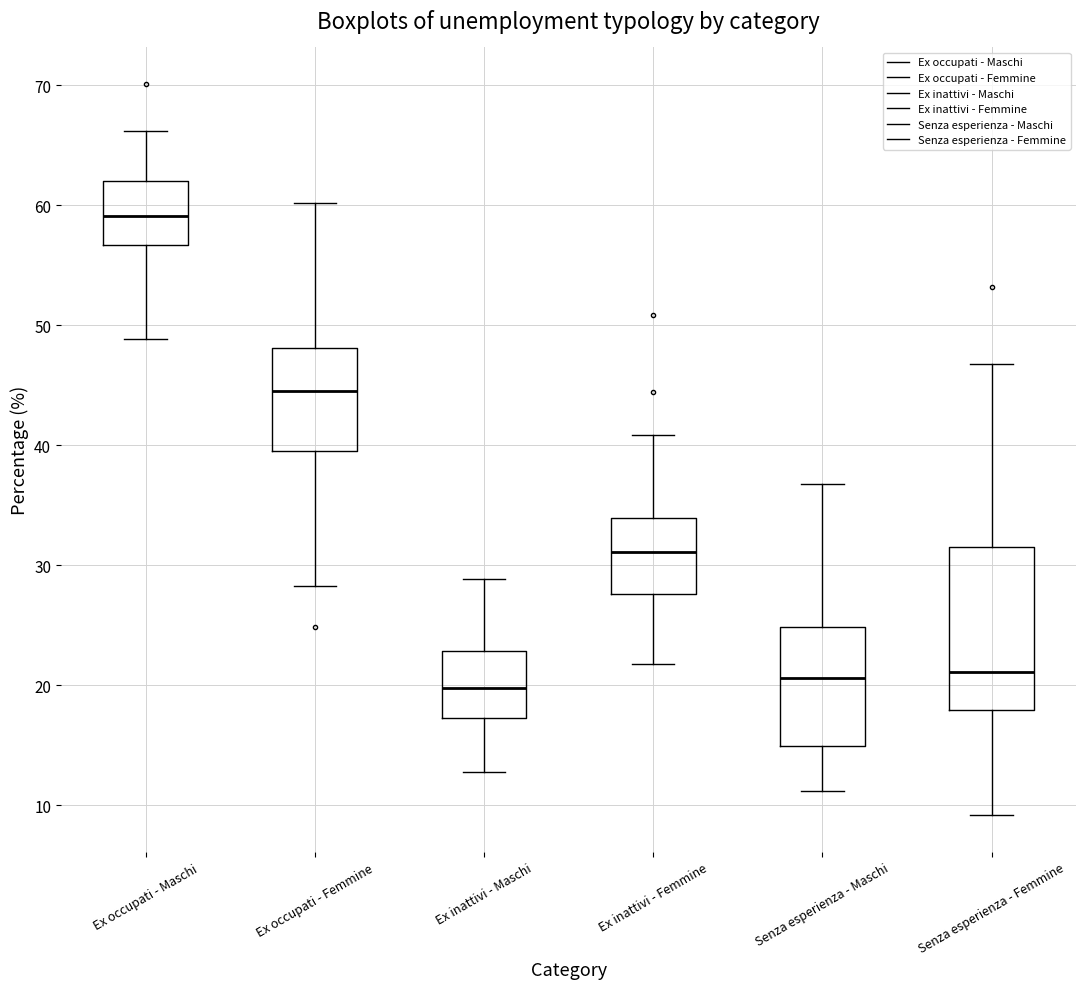

Reading left to right, transcribe this box plot: for each box, give where its median line is, the range the box spans, and where its two whiskers end, as read against the y-axis. The values are not printed on the chart, so give them approximately, as read against the axis.

Ex occupati - Maschi: median 59, box 57 to 62, whiskers 49 to 66
Ex occupati - Femmine: median 45, box 40 to 48, whiskers 28 to 60
Ex inattivi - Maschi: median 20, box 17 to 23, whiskers 13 to 29
Ex inattivi - Femmine: median 31, box 28 to 34, whiskers 22 to 41
Senza esperienza - Maschi: median 21, box 15 to 25, whiskers 11 to 37
Senza esperienza - Femmine: median 21, box 18 to 32, whiskers 9 to 47